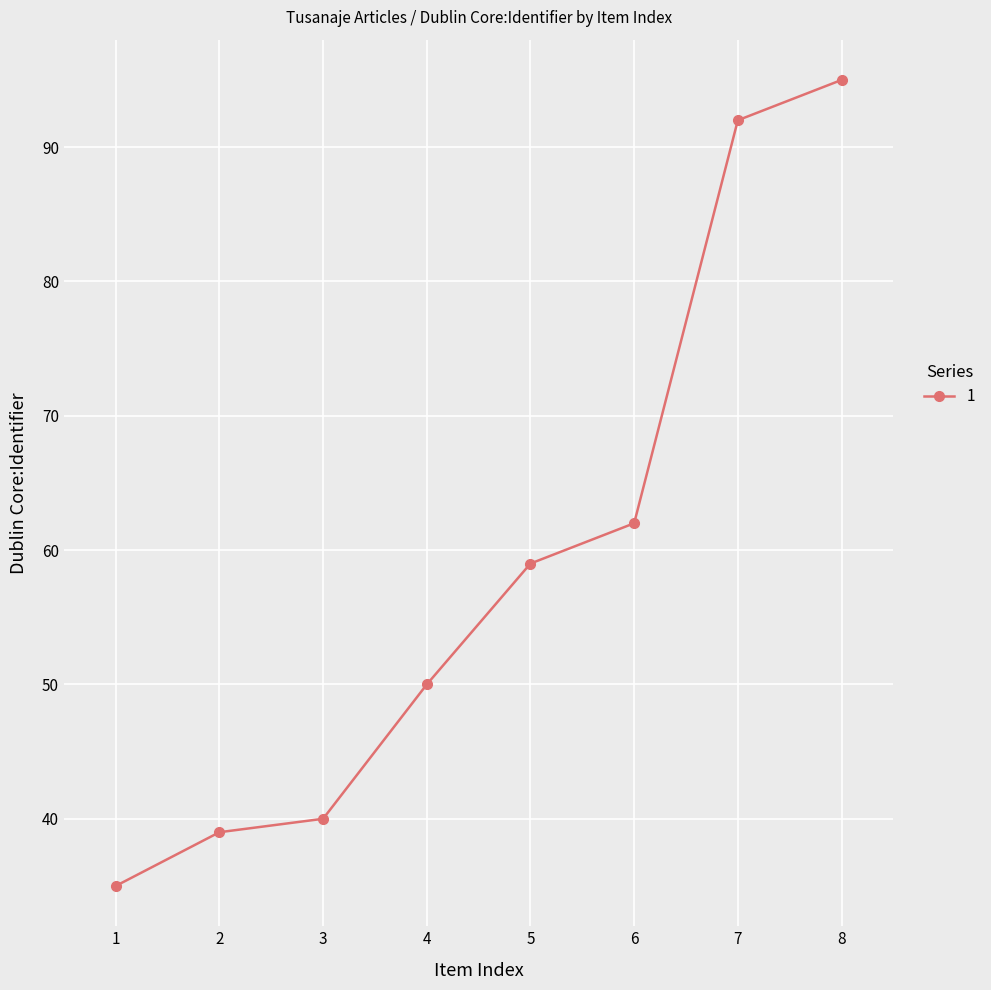

What is the value of the 2nd point from the left?

39